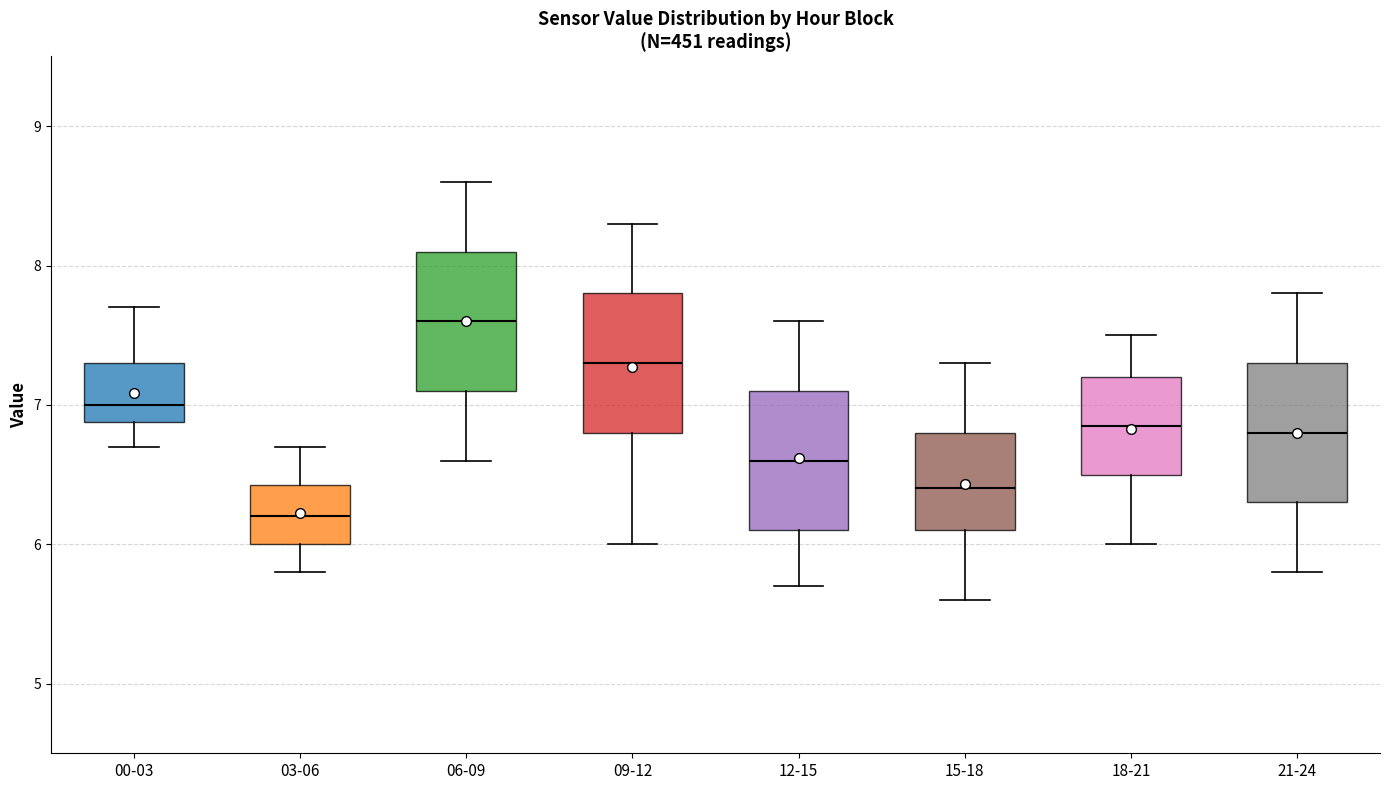

Reading left to right, transcribe this box plot: for each box, give where its median line is, the range the box spans, and where its two whiskers end, as read against the y-axis. The values are not printed on the chart, so give them approximately, as read against the axis.

00-03: median 7.0, box 6.9 to 7.3, whiskers 6.7 to 7.7
03-06: median 6.2, box 6.0 to 6.4, whiskers 5.8 to 6.7
06-09: median 7.6, box 7.1 to 8.1, whiskers 6.6 to 8.6
09-12: median 7.3, box 6.8 to 7.8, whiskers 6.0 to 8.3
12-15: median 6.6, box 6.1 to 7.1, whiskers 5.7 to 7.6
15-18: median 6.4, box 6.1 to 6.8, whiskers 5.6 to 7.3
18-21: median 6.9, box 6.5 to 7.2, whiskers 6.0 to 7.5
21-24: median 6.8, box 6.3 to 7.3, whiskers 5.8 to 7.8